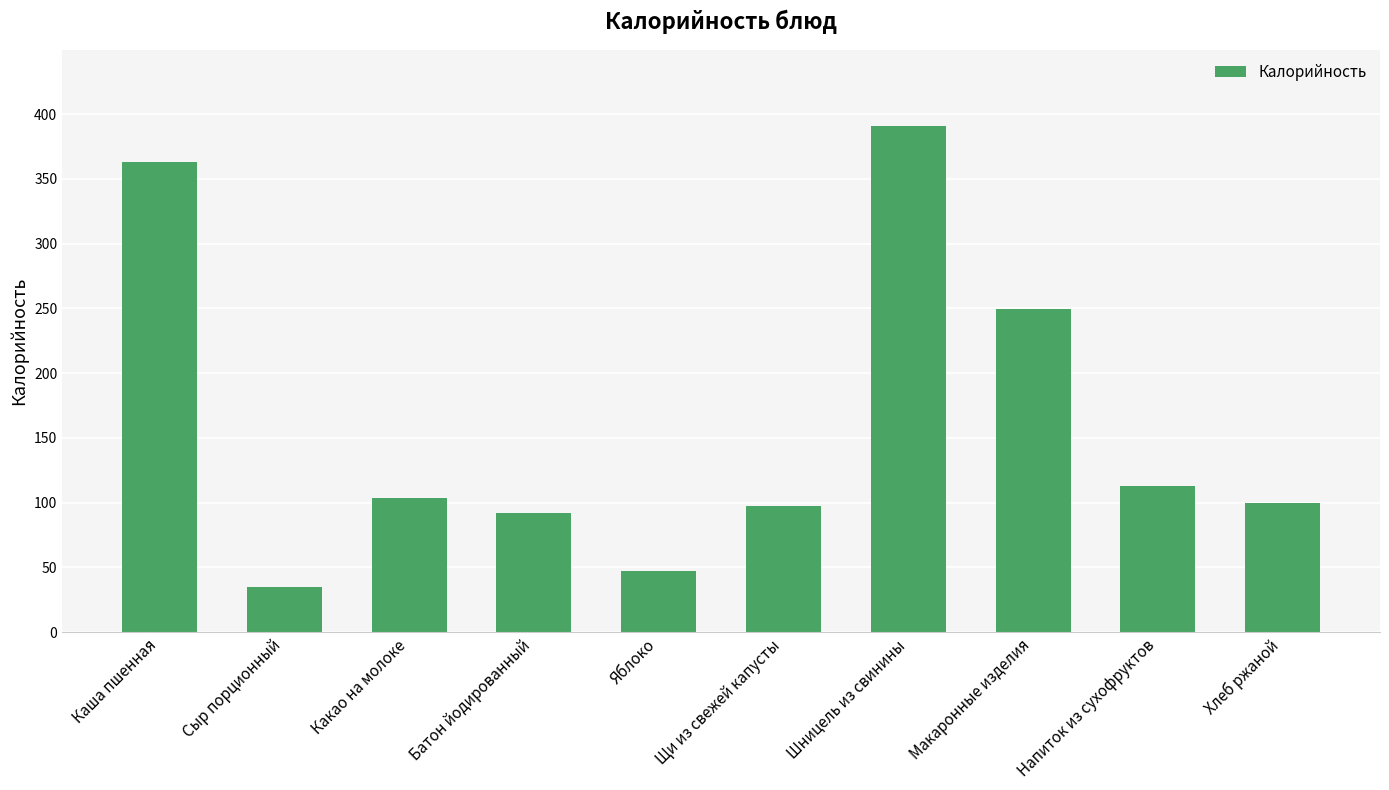

Where does the data first go above 103?

Каша пшенная